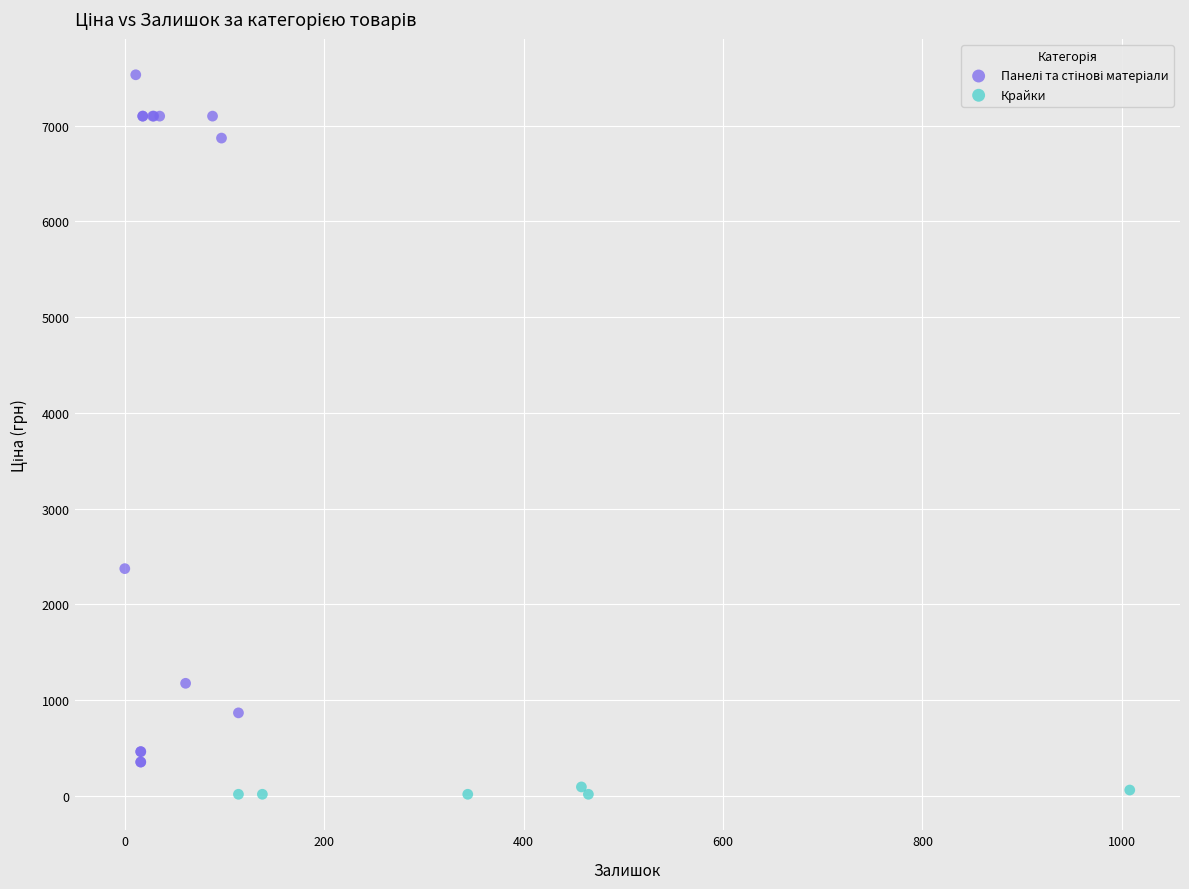

Which series reaches the minimum Y coordinate?

Крайки